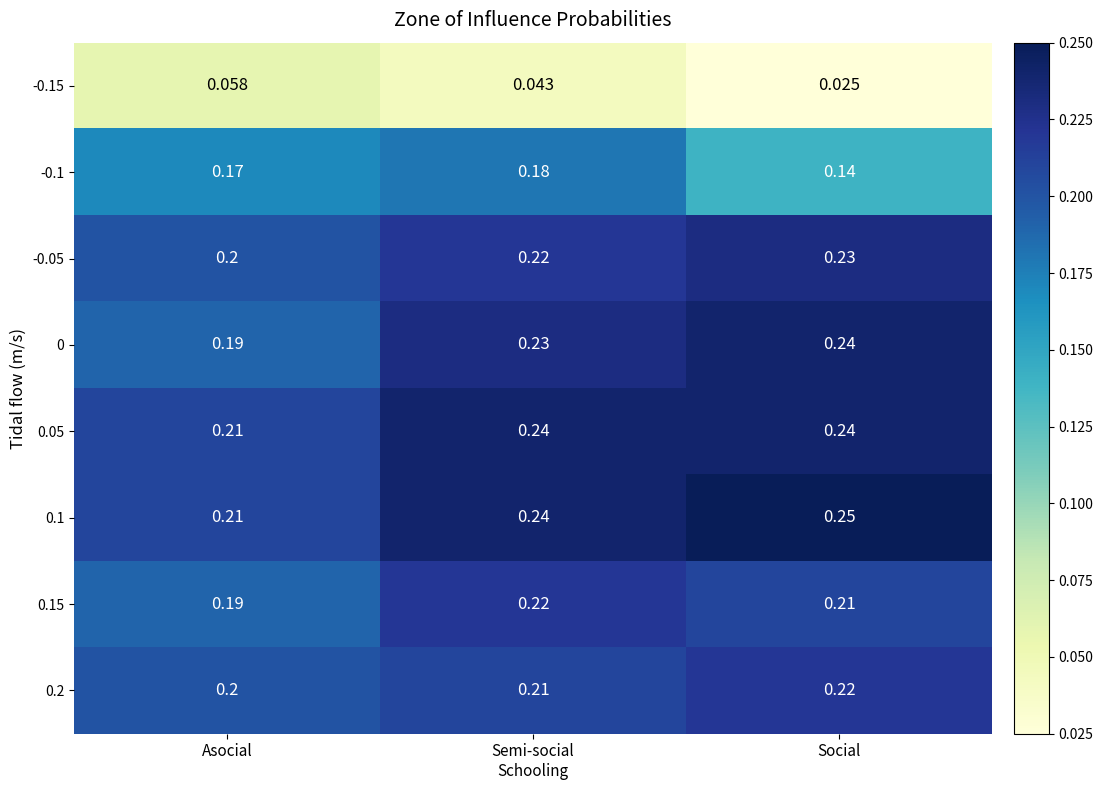

At which label is 0 closest to 0?

Asocial